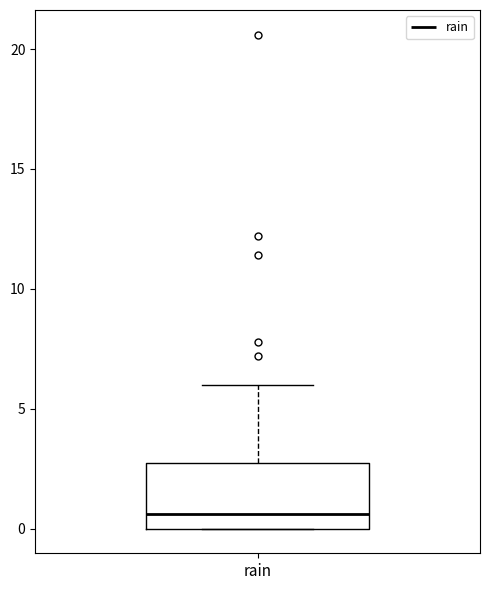

Transcribe this box plot: give where the median line is, the range the box spans, and where the two whiskers end, as read against the y-axis. The values are not printed on the chart, so give them approximately, as read against the axis.

median 0.5, box 0.0 to 3.0, whiskers 0.0 to 6.0